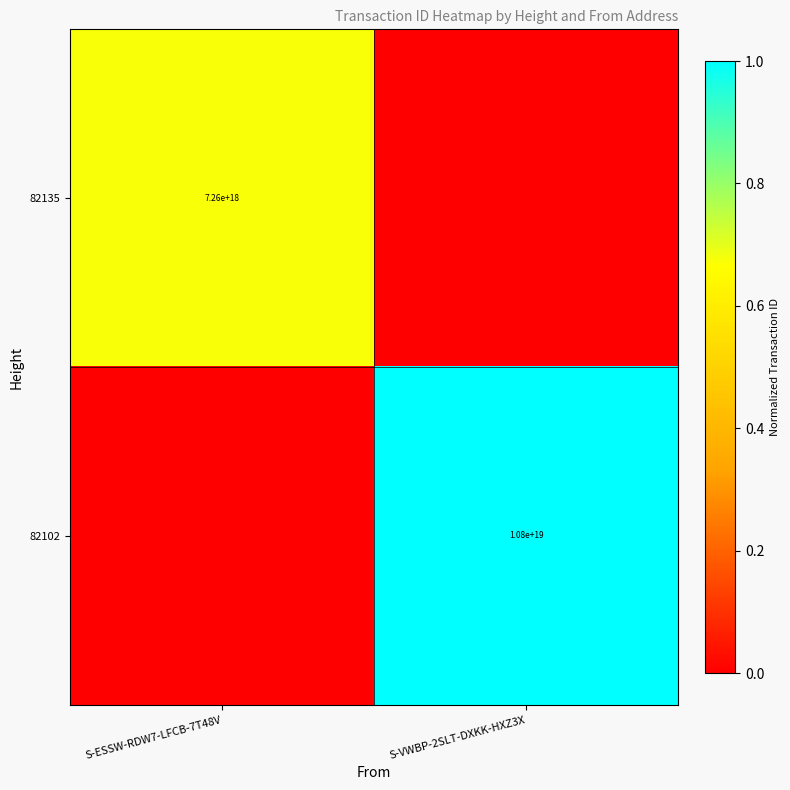

Is it true that 82102 equals 2745526624765855744 at S-VWBP-2SLT-DXKK-HXZ3X?

False